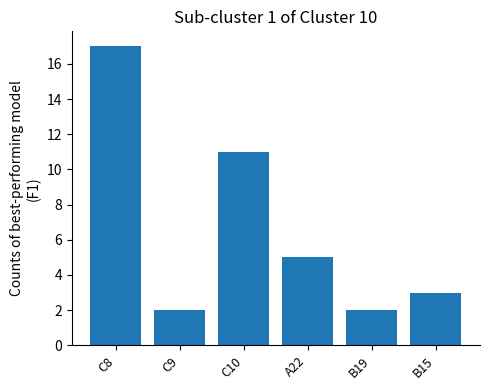

What is the change in value from C8 to A22?

-12